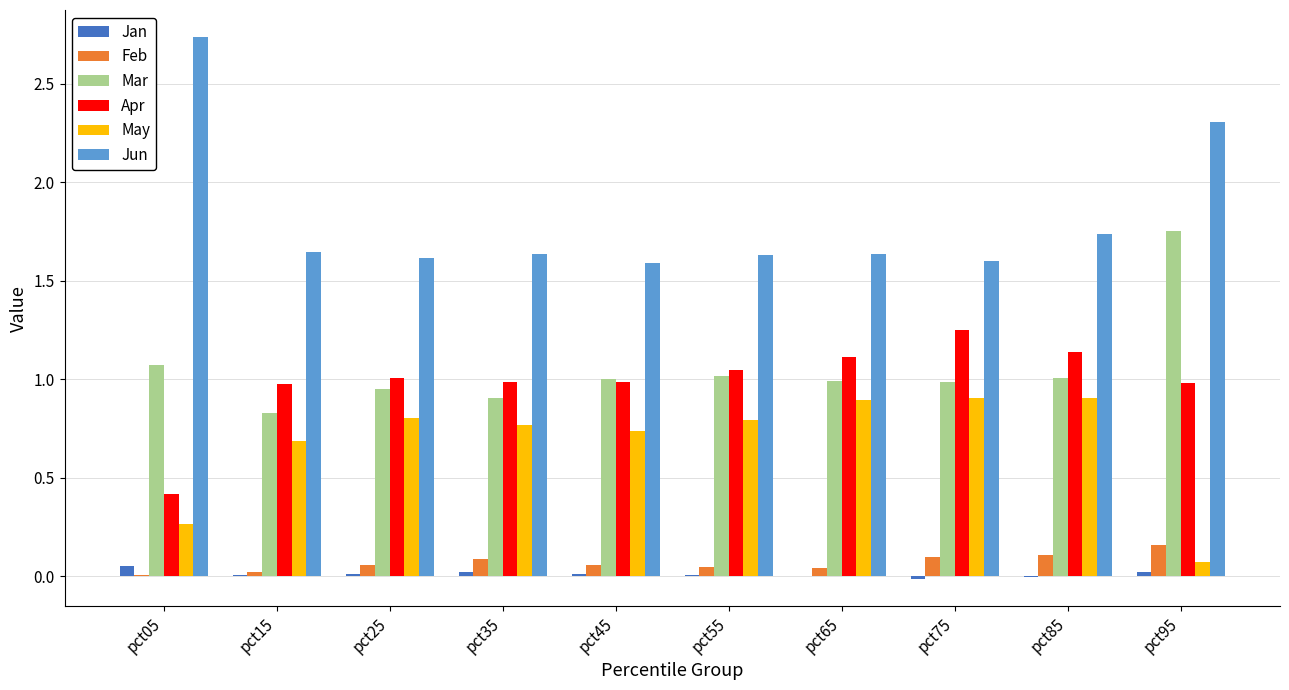

What is the sum of all Jun values?

18.1